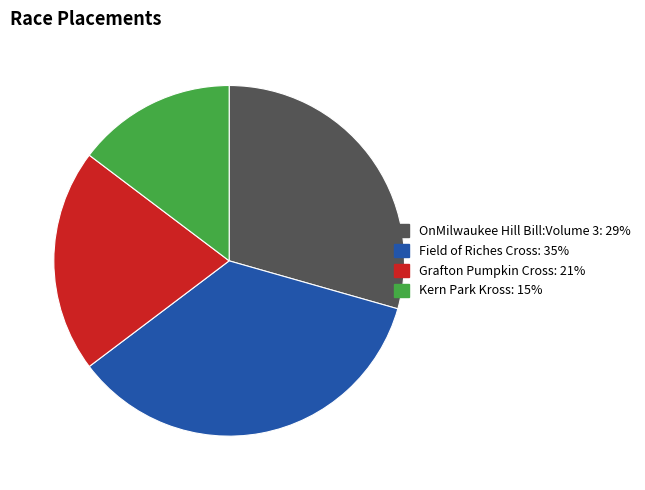

Is the sum of Field of Riches Cross and Grafton Pumpkin Cross greater than half?

Yes